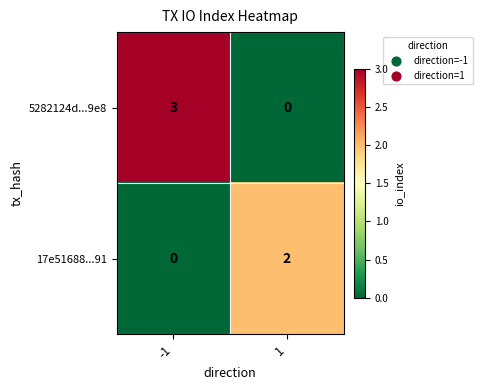

Is the value of 17e51688...91 at 1 greater than the value of 5282124d...9e8 at -1?

No